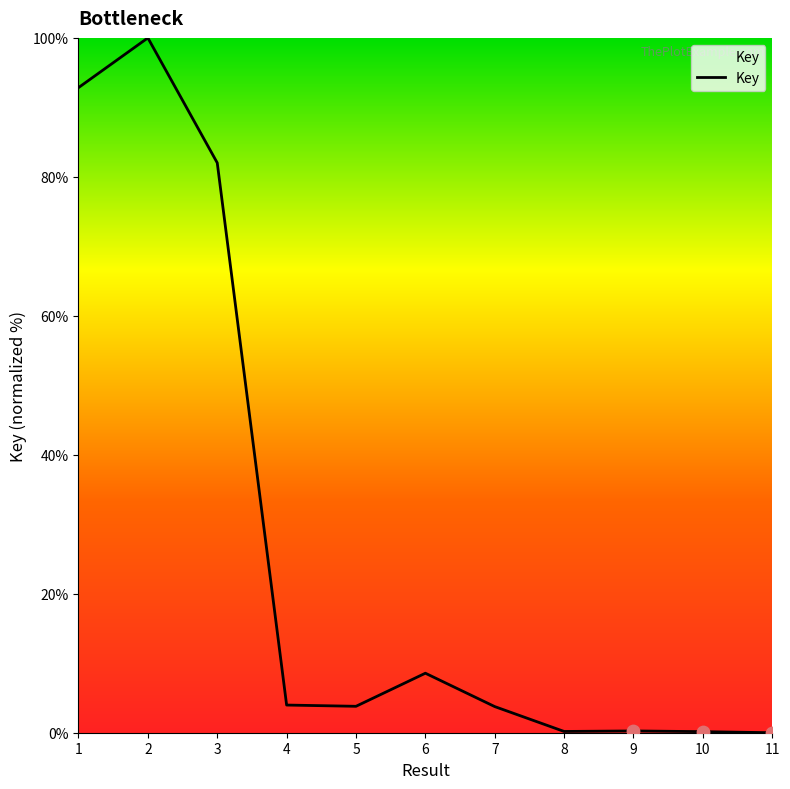

What is the ratio of the value at 6 to the value at 2?

0.1